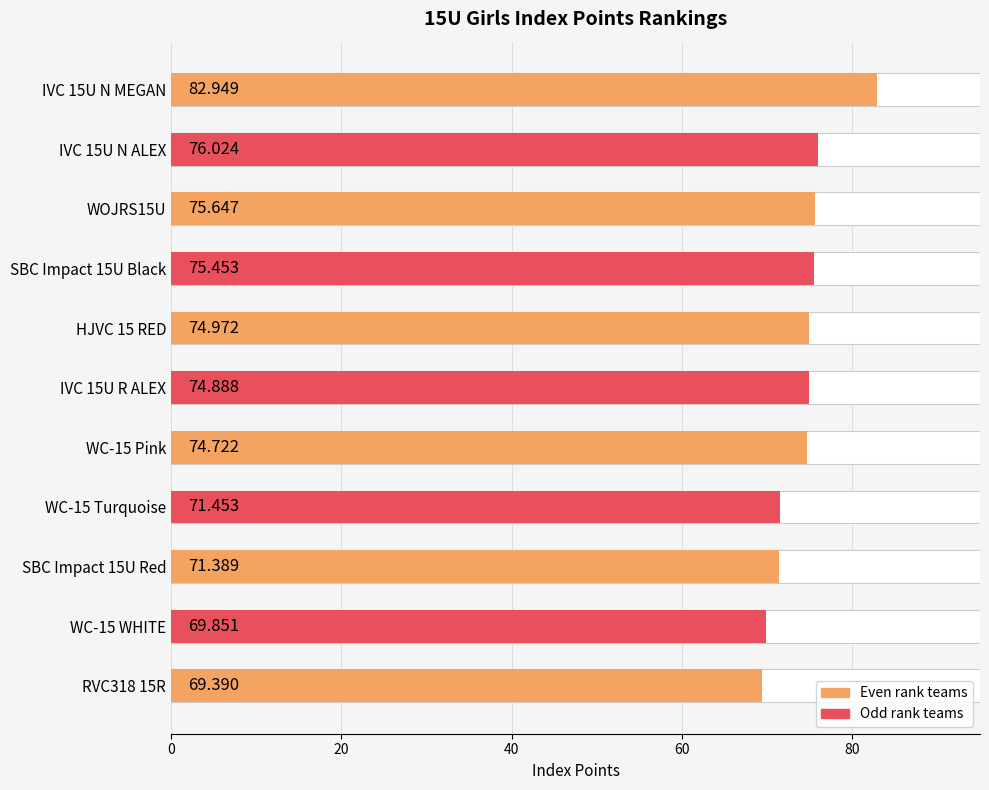

Between WC-15 WHITE and RVC318 15R, which is larger?

WC-15 WHITE